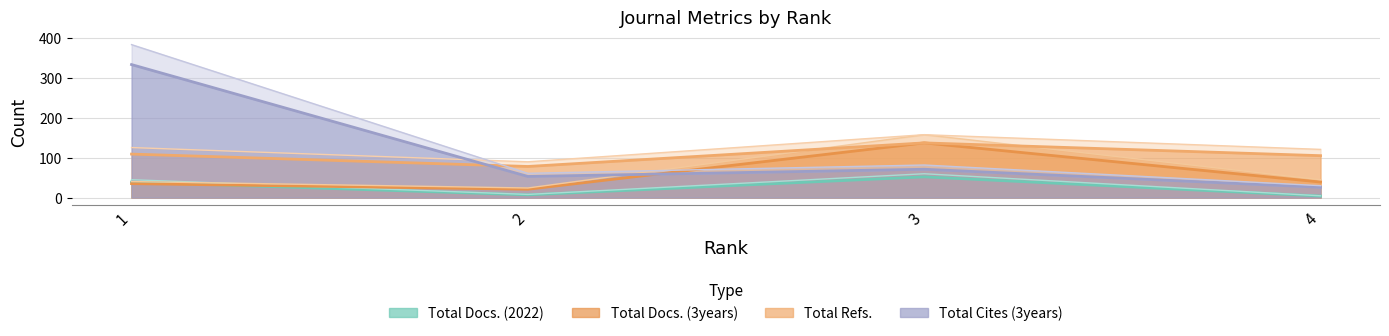

Which series changed the most between 2 and 3?

Total Docs. (3years)